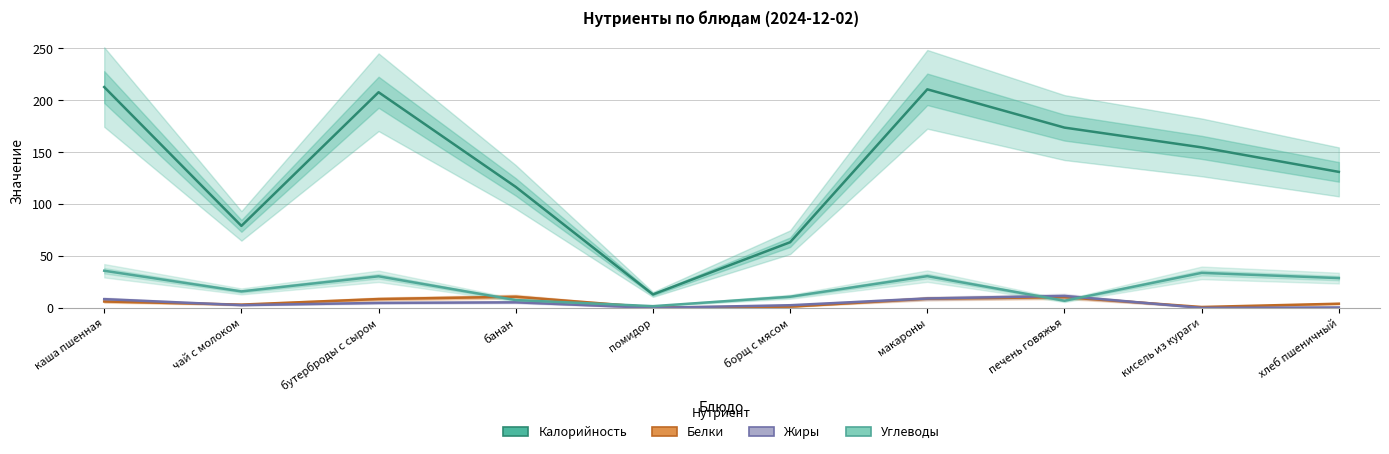

Reading right to left, list all the values displayed in this chart.

Калорийность: 131.0	154.6	173.6	210.5	63.3	13.0	116.5	207.7	79.0	212.7
Белки: 4.1	0.9	10.4	8.9	1.2	0.5	10.8	8.6	3.2	6.2
Жиры: 0.5	0.1	11.6	9.1	2.6	0.1	5.4	4.8	2.7	8.5
Углеводы: 28.7	33.8	6.9	30.6	10.8	1.7	7.6	30.5	15.9	35.8